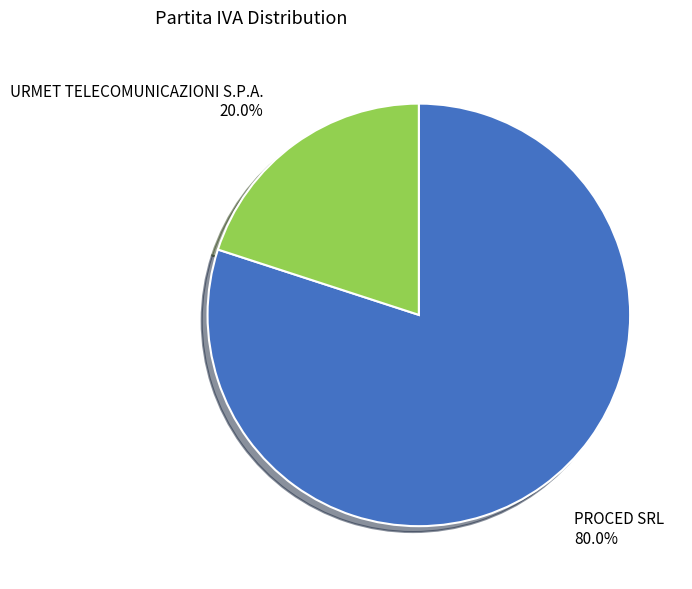

To the nearest percent, what percentage of the pie is URMET TELECOMUNICAZIONI S.P.A.?

20%